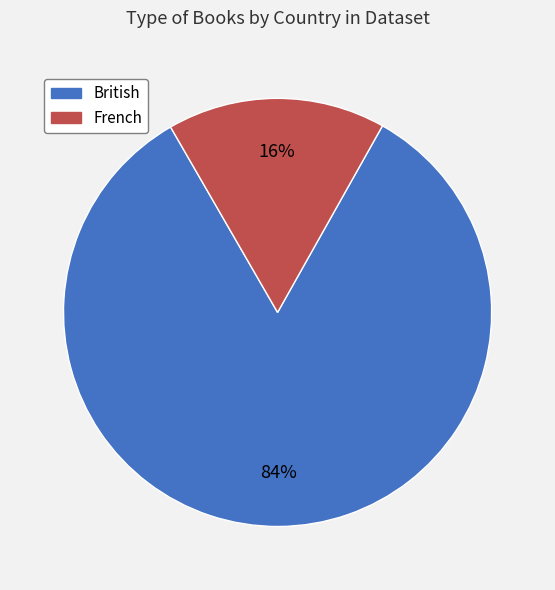

What percentage is the British slice, to the nearest percent?

84%